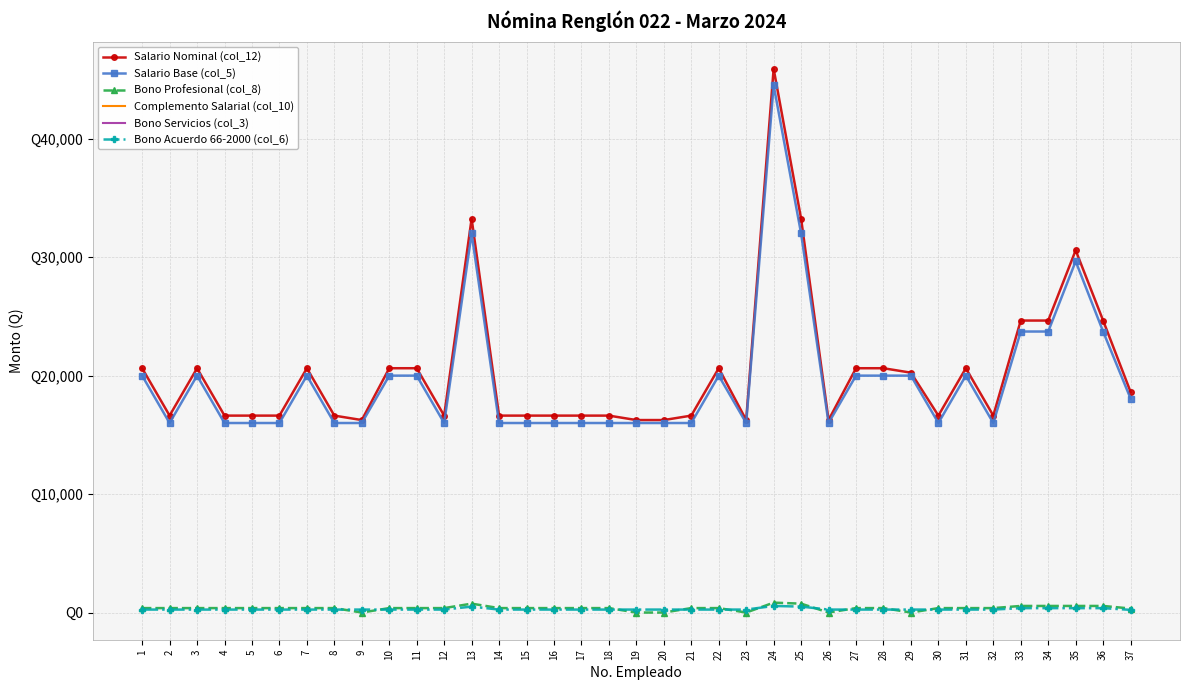

True or false: Bono Profesional (col_8) and Salario Nominal (col_12) cross at least once.

False